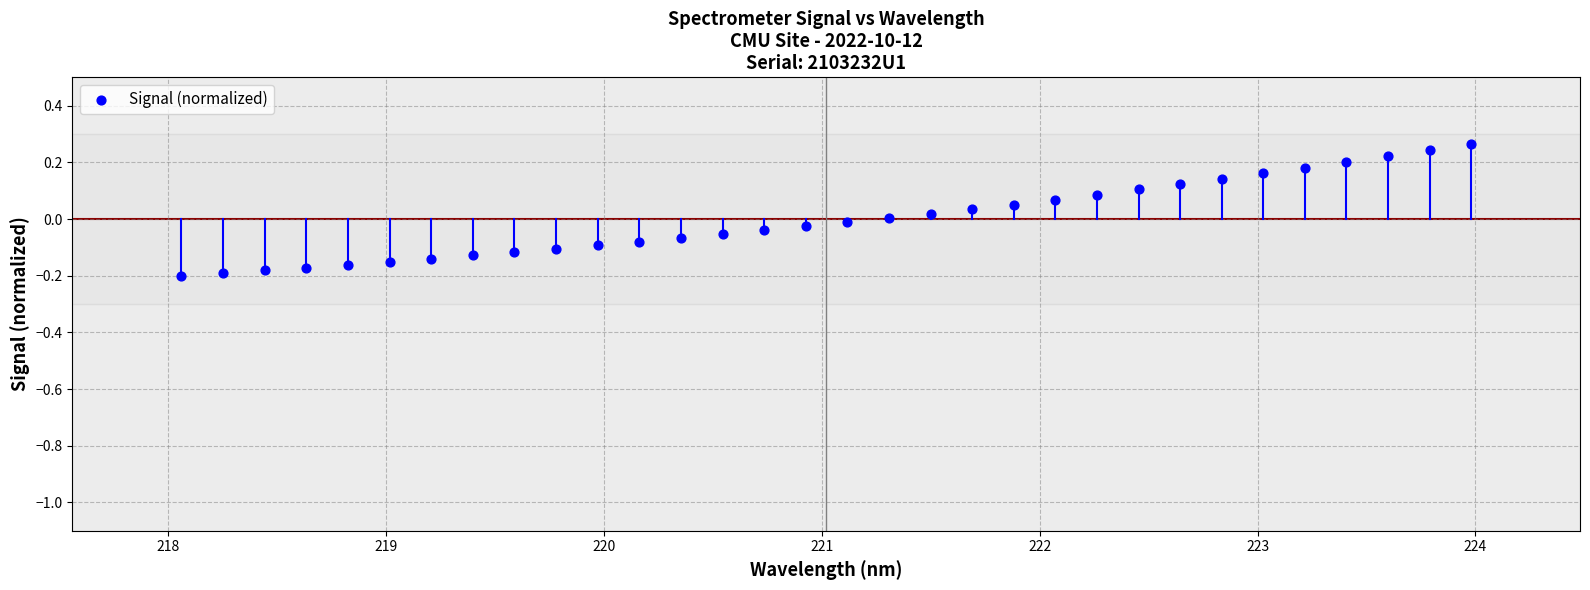

What is the range of X values (max minus min)?

5.9